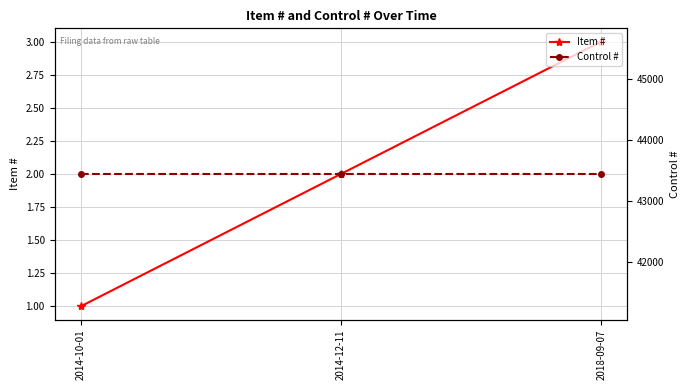

How many lines are shown in the chart?

2